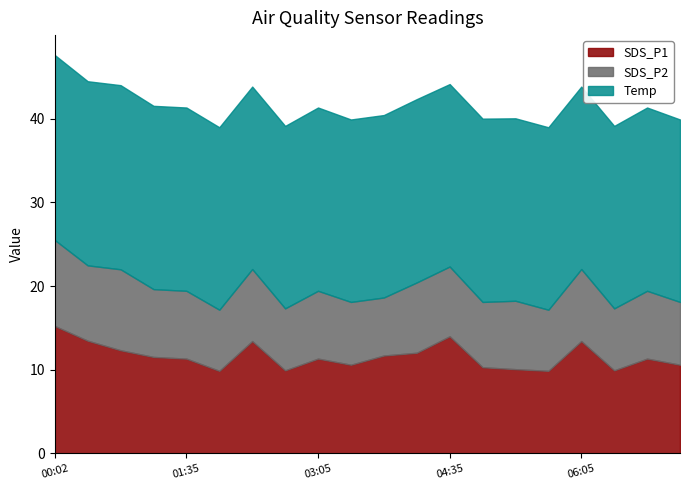

True or false: Temp and SDS_P1 cross at least once.

False